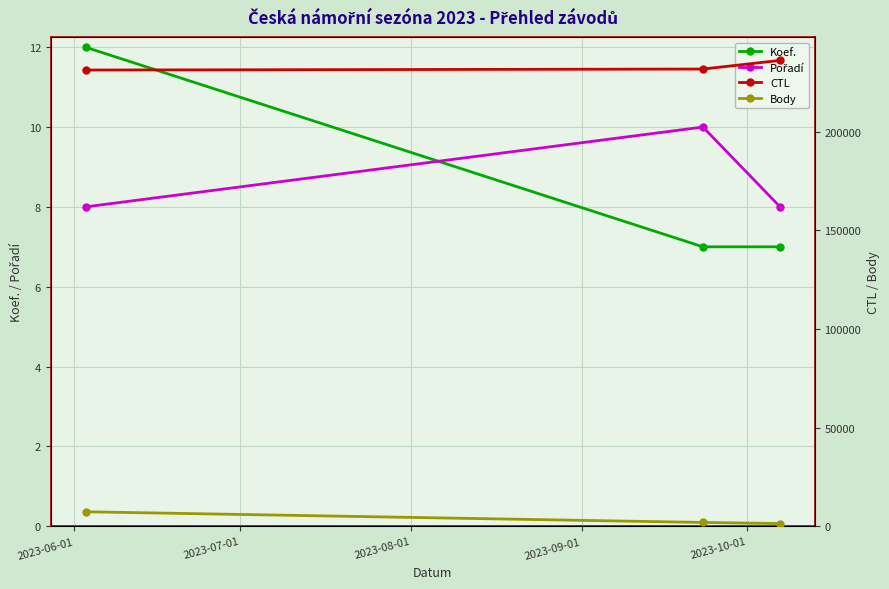

What is the highest value of the Pořadí series?

10